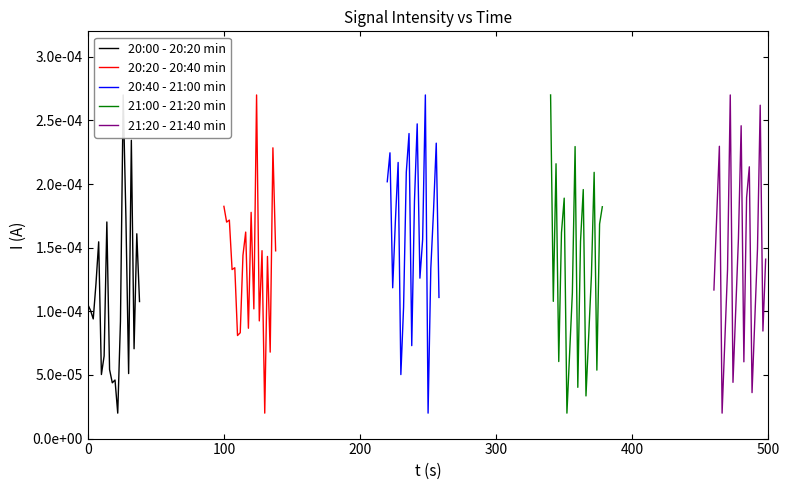

Is it true that 21:20 - 21:40 min equals 0.0 at 15?

False